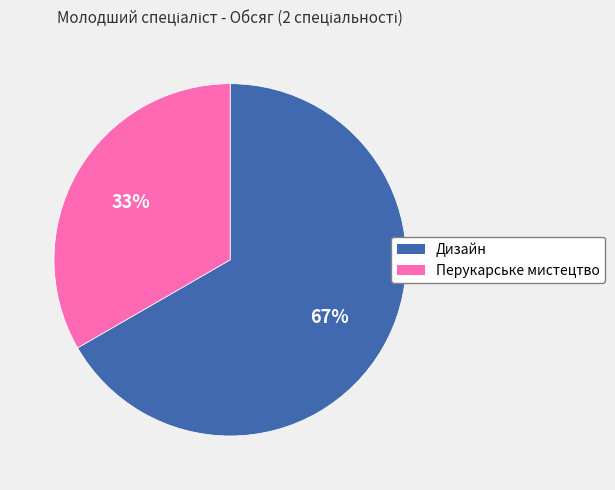

How many slices are in this pie chart?

2